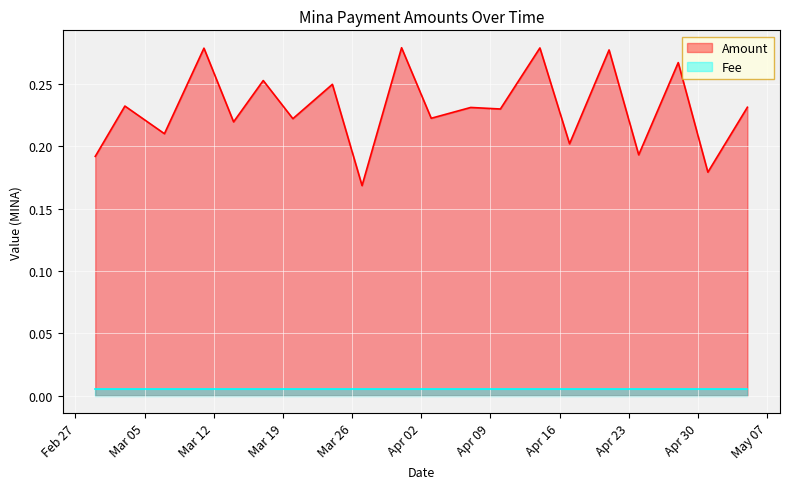

Rank the series by their average value, from highest to lowest.

Amount, Fee